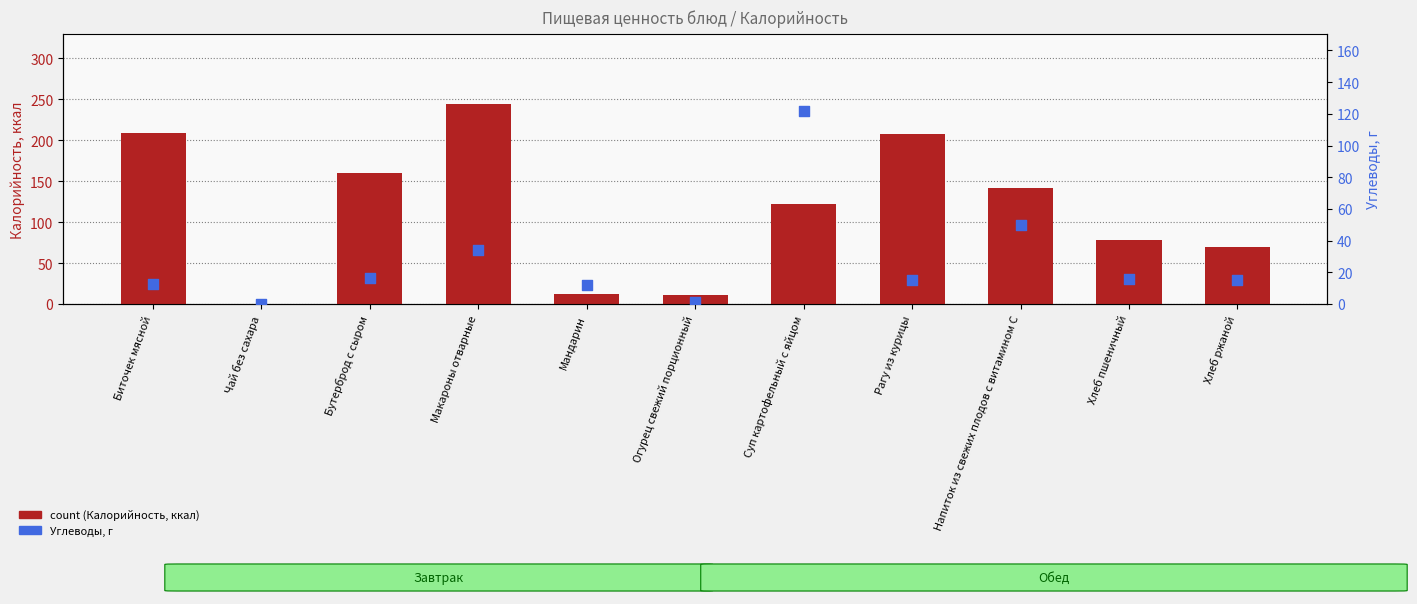

Which series reaches the minimum Y coordinate?

Углеводы, г